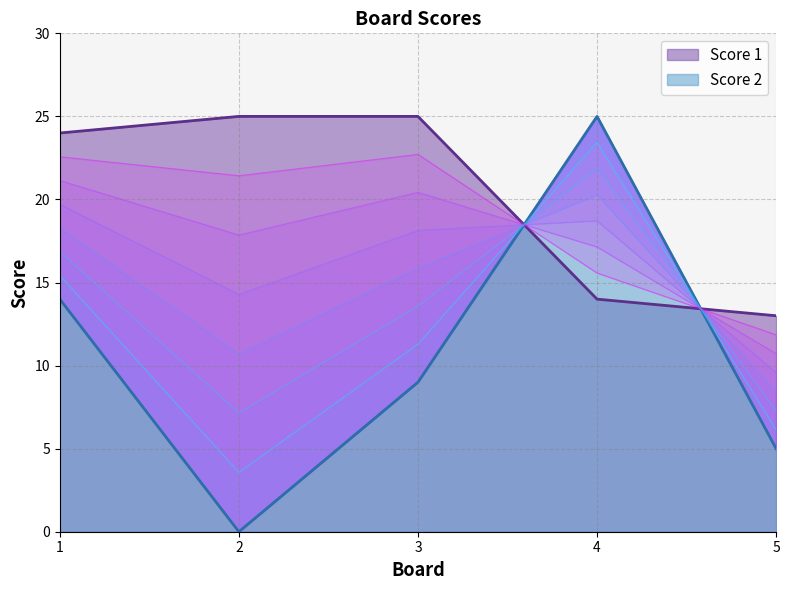

Between 1 and 2, which is larger?

2